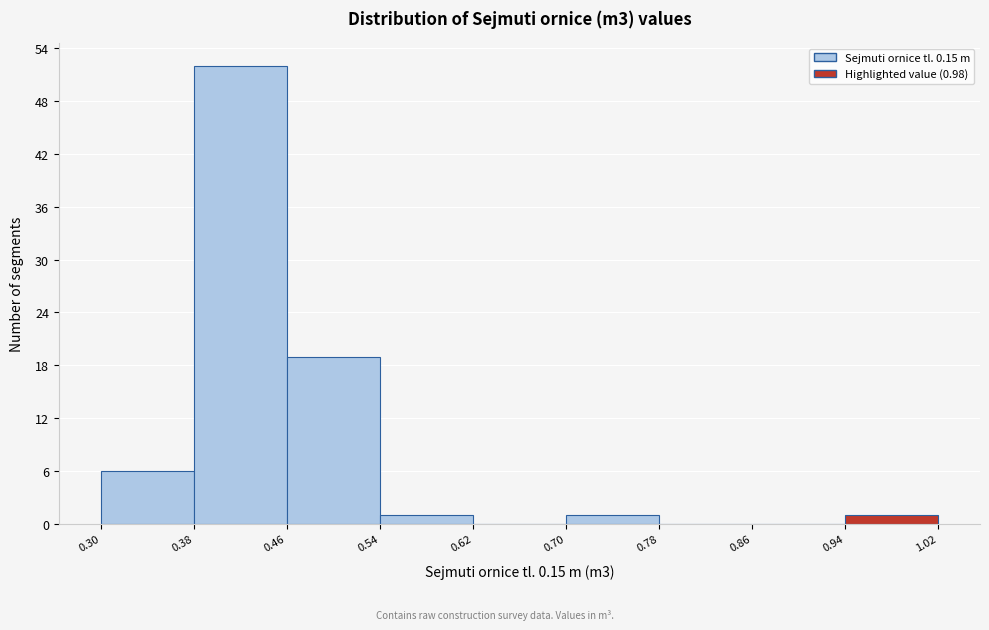

Which range on the x-axis has the tallest bar?

0.38 to 0.46